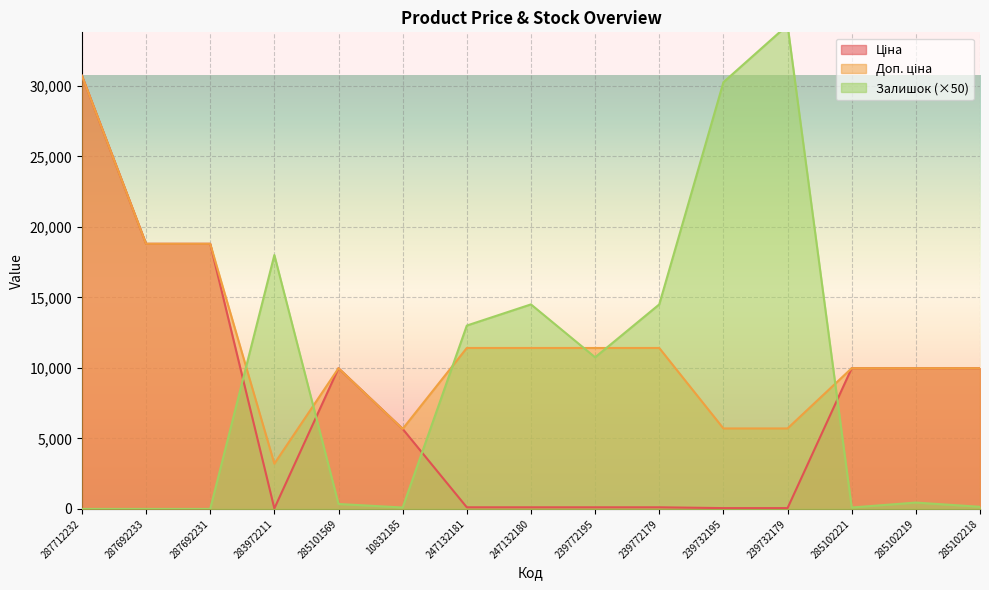

The Залишок series shows 163.5 at 285101569. True or false?

False